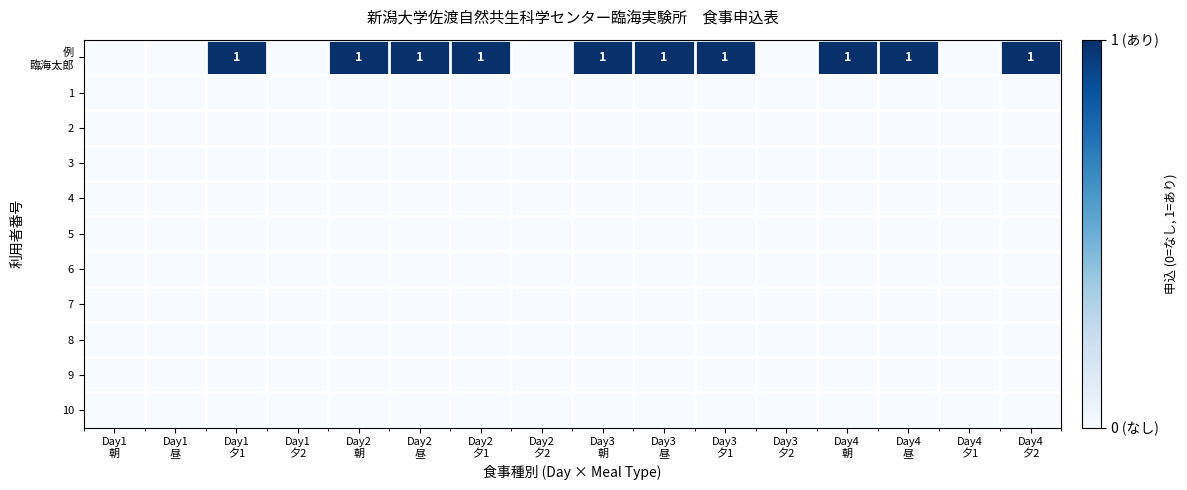

Which category has the highest value in the 10 series?

Day1 朝